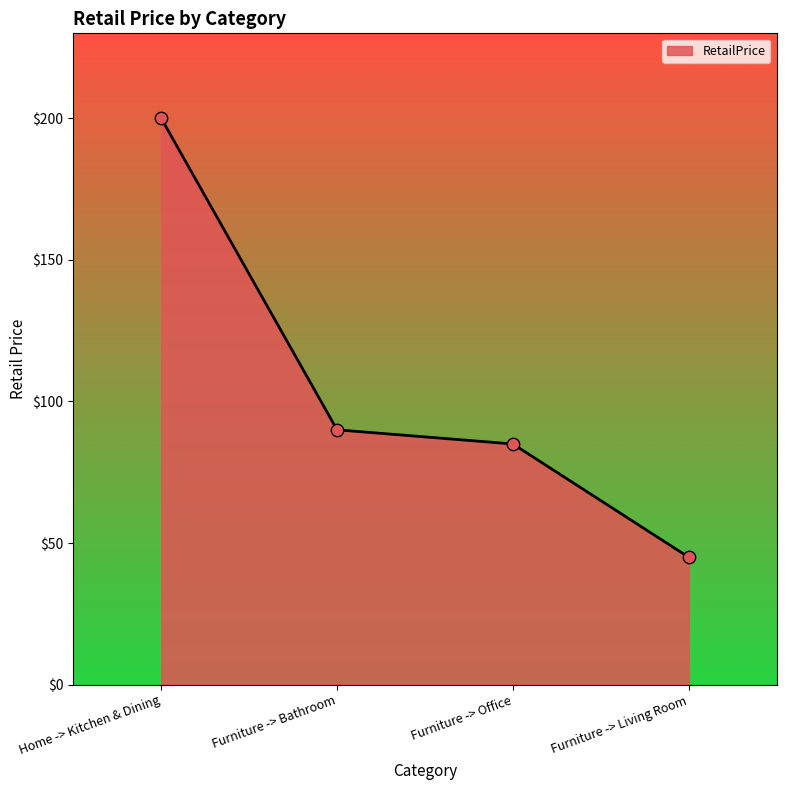

Between Furniture -> Bathroom and Home -> Kitchen & Dining, which is larger?

Home -> Kitchen & Dining